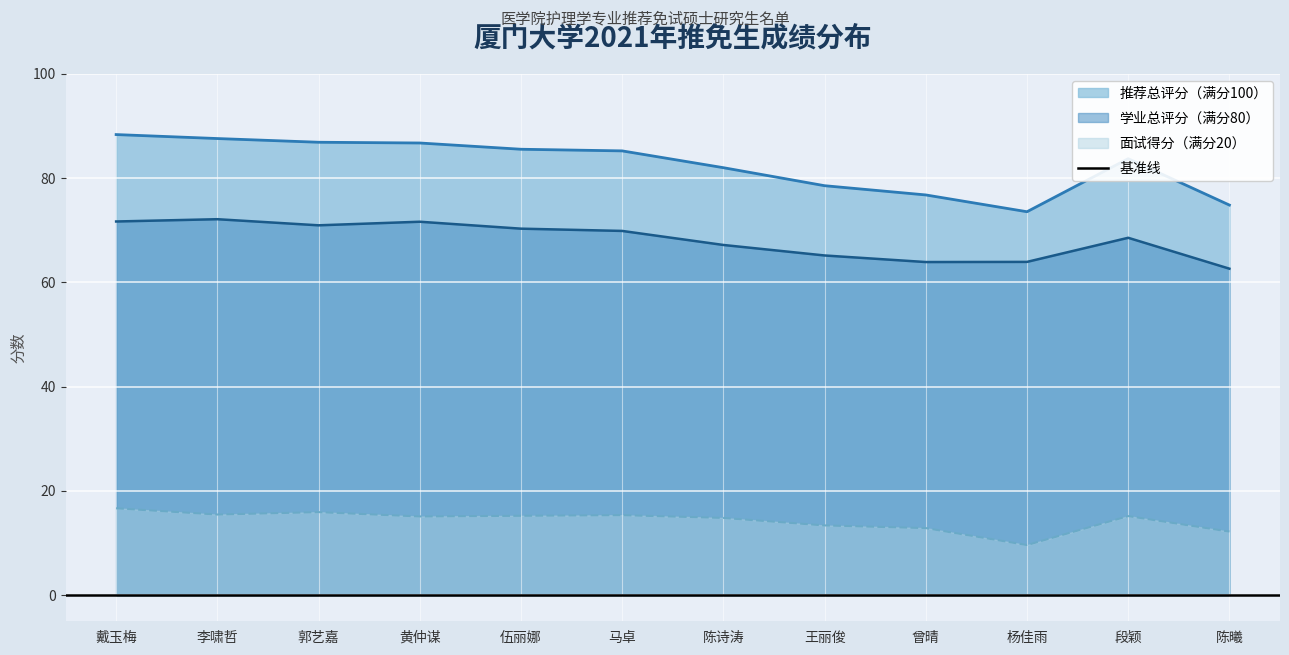

What is the label of the 6th point from the left?

马卓